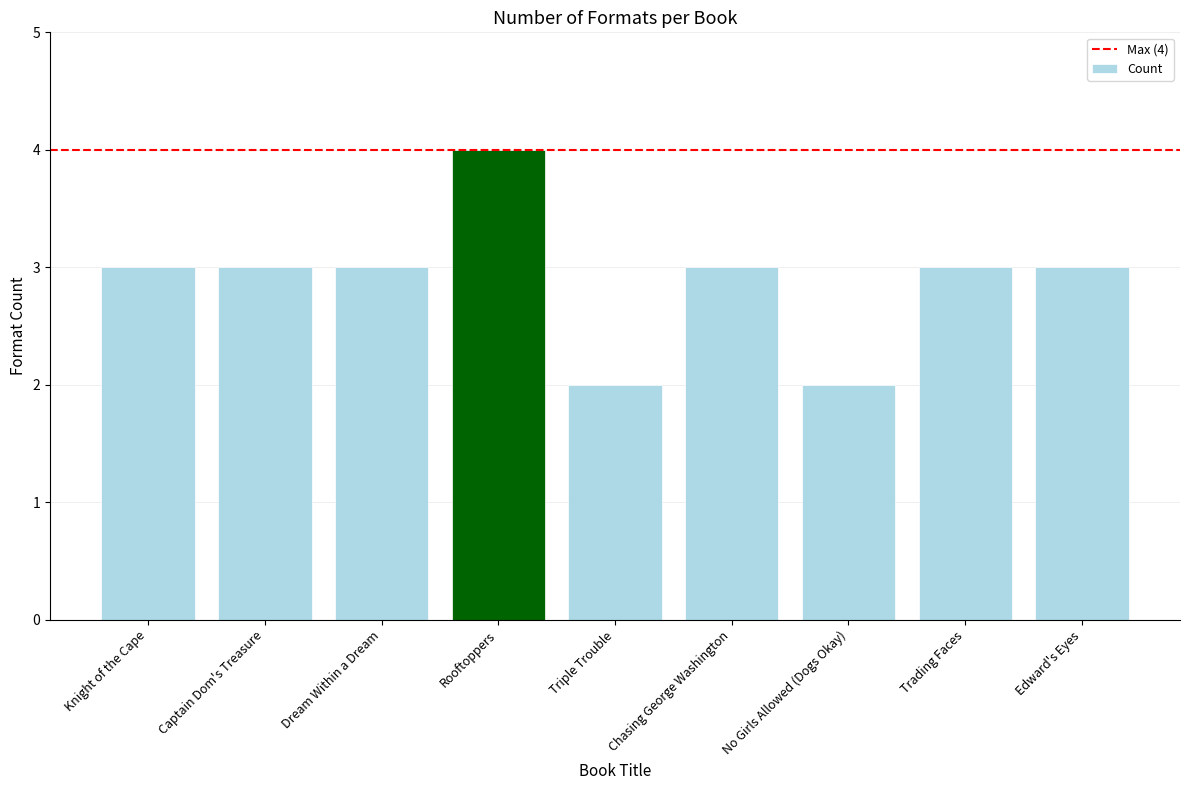

Reading left to right, what are all the values shown in this chart?

Knight of the Cape=3	Captain Dom's Treasure=3	Dream Within a Dream=3	Rooftoppers=4	Triple Trouble=2	Chasing George Washington=3	No Girls Allowed (Dogs Okay)=2	Trading Faces=3	Edward's Eyes=3